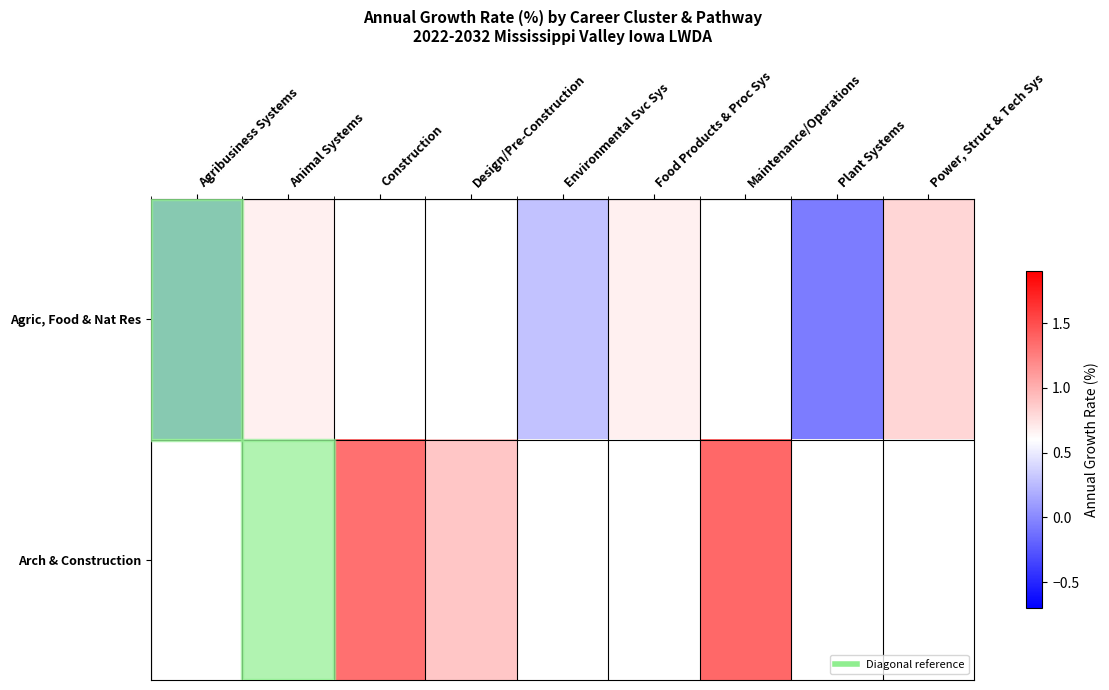

Is the value of Arch & Construction at Agribusiness Systems greater than the value of Agric, Food & Nat Res at Plant Systems?

No